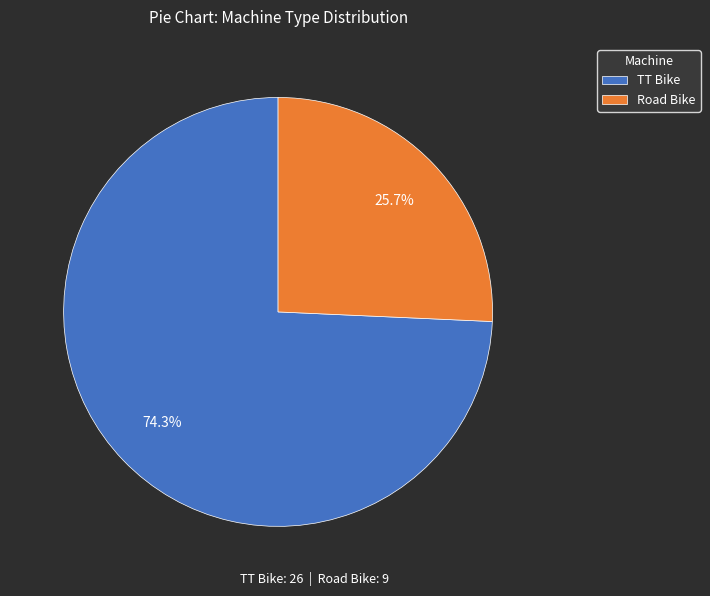

Is the sum of Road Bike and TT Bike greater than half?

Yes